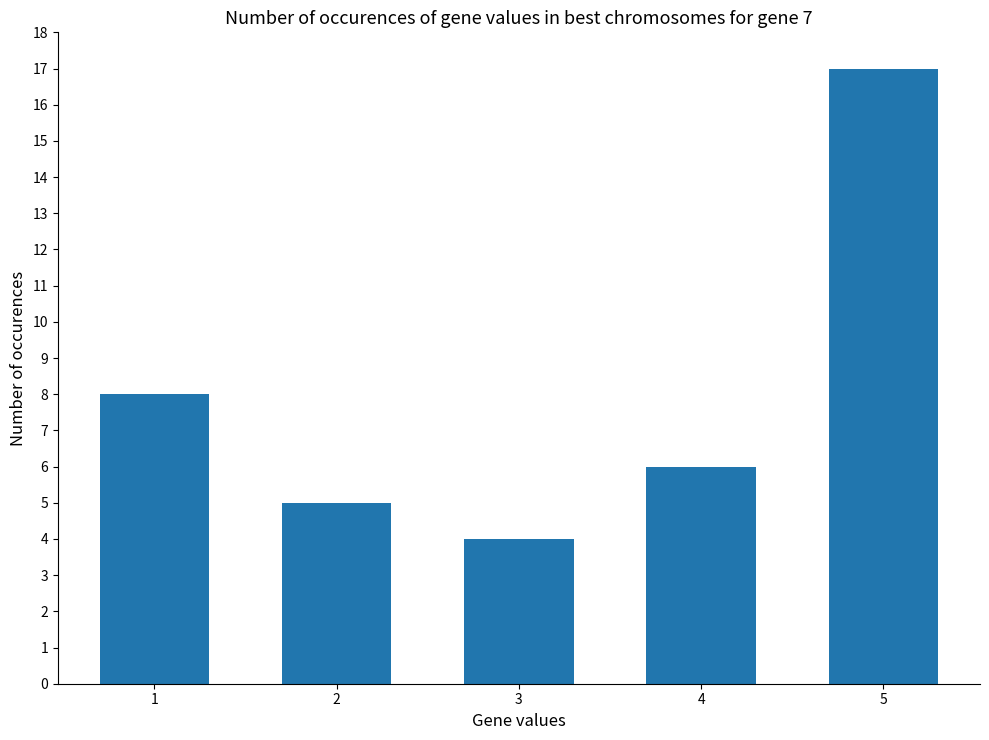

Are the bars grouped side by side (vs. stacked)?

No